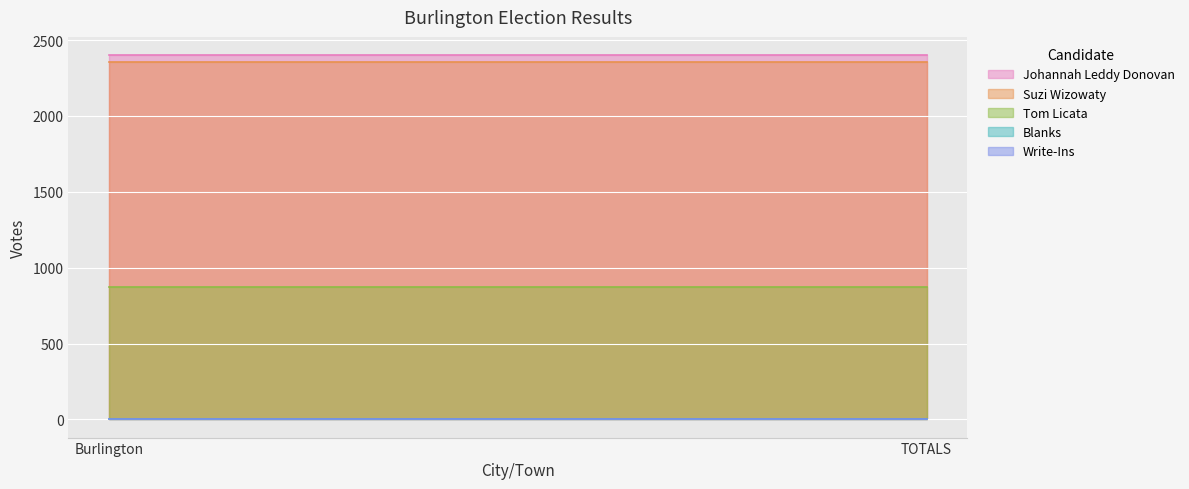

Which series has the largest total across all categories?

Johannah Leddy Donovan